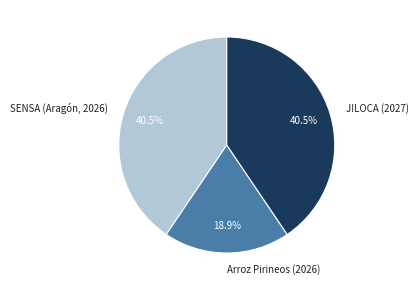

Count the number of slices in the pie.

3